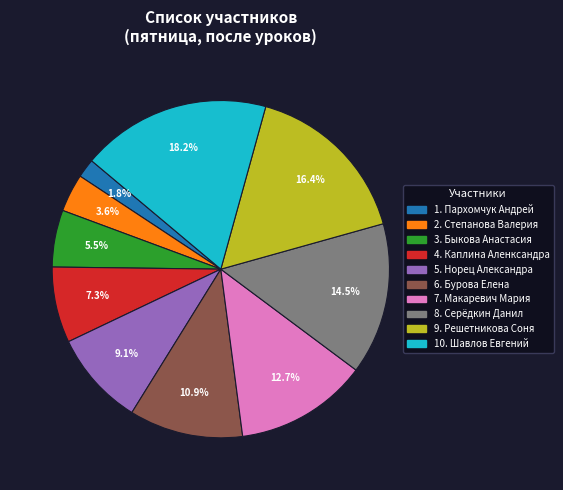

Is there any slice that represents more than half of the pie?

No